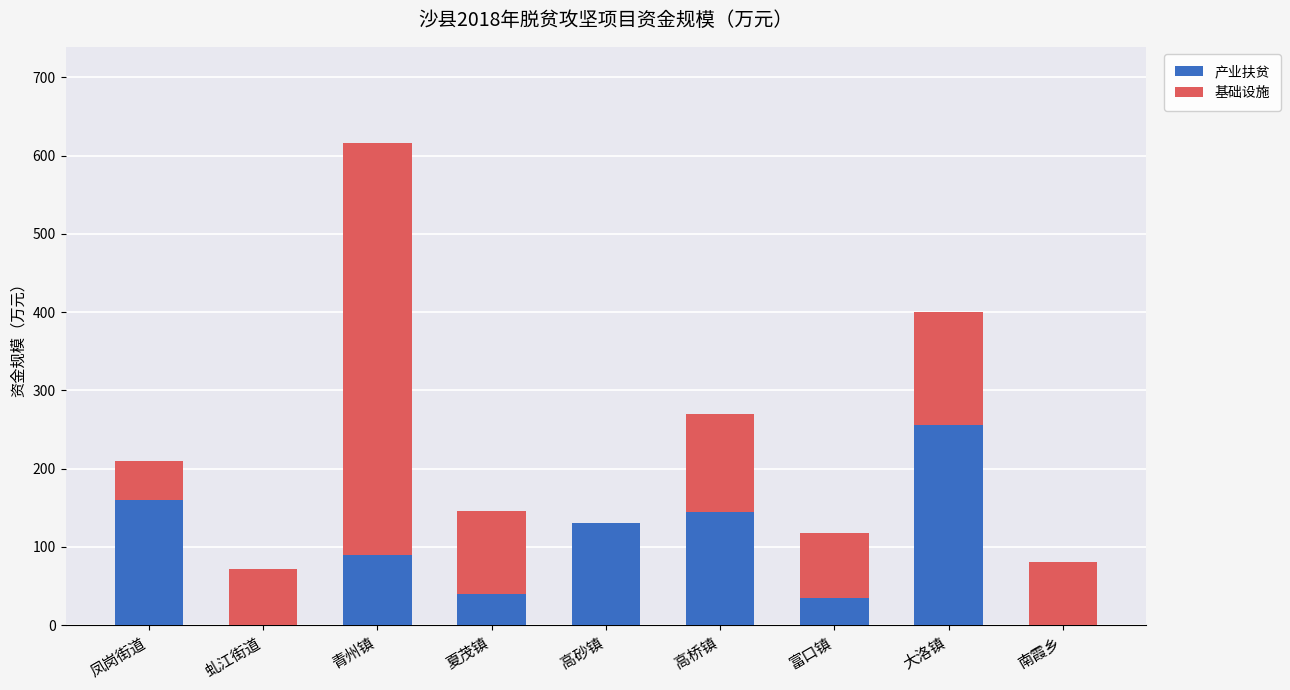

What is the sum of the 产业扶贫 values at 虬江街道 and 富口镇?

34